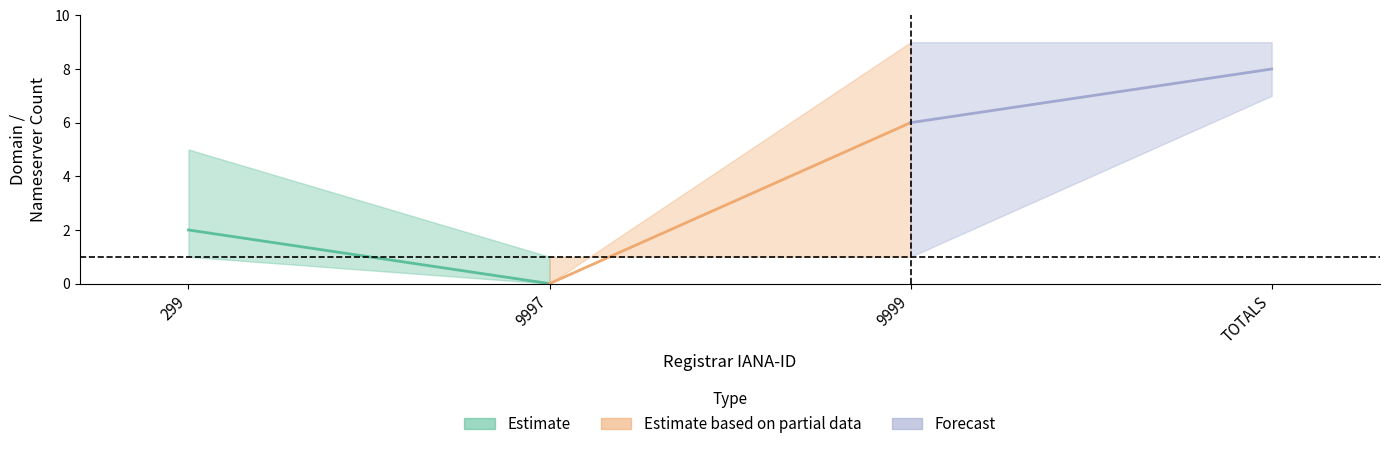

True or false: total-nameservers has a value of -5 at 9997.

False